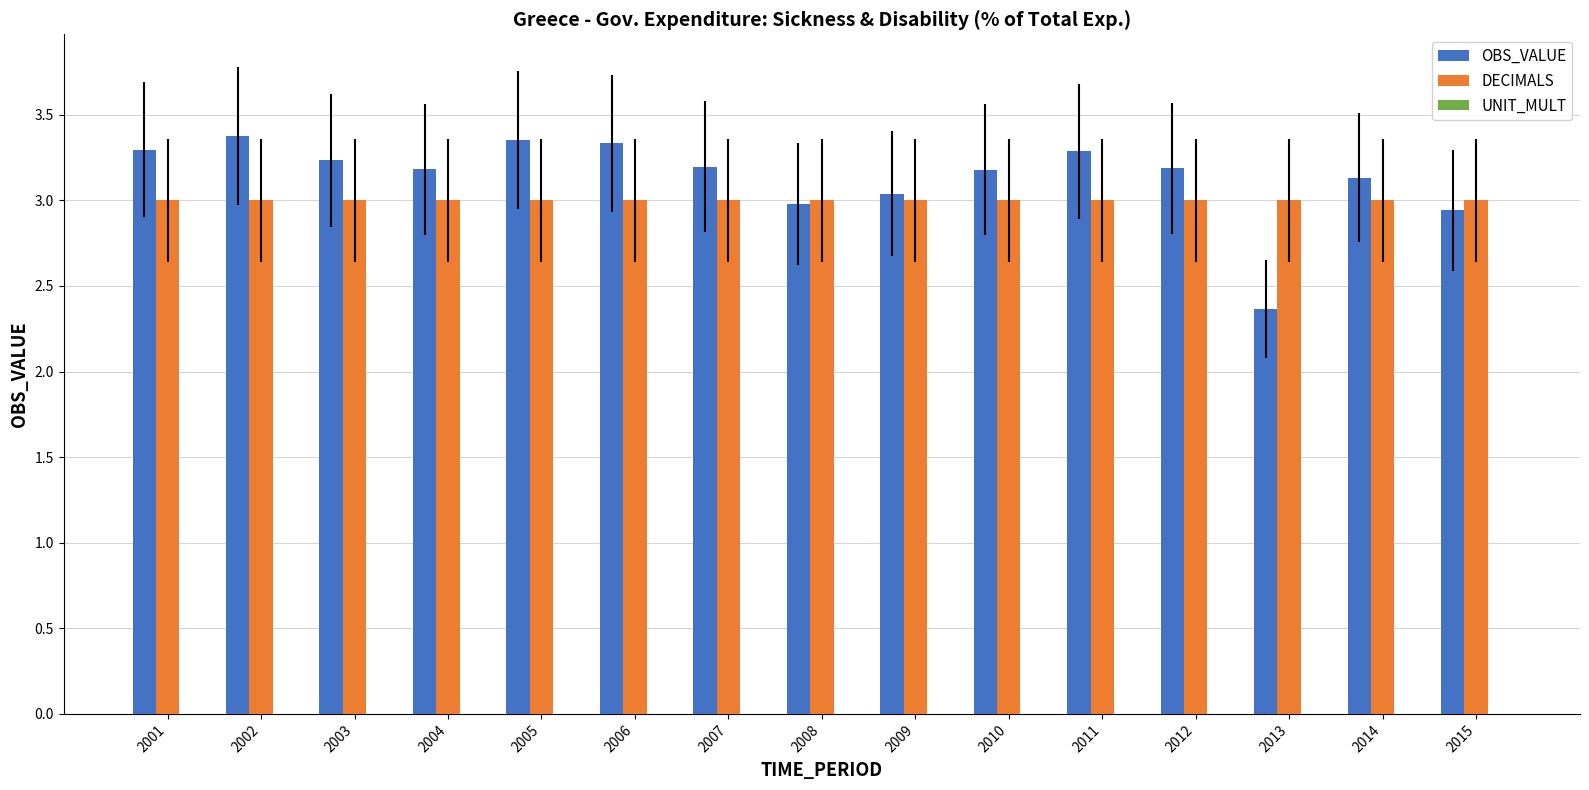

What is the lowest value of the DECIMALS series?

3.0